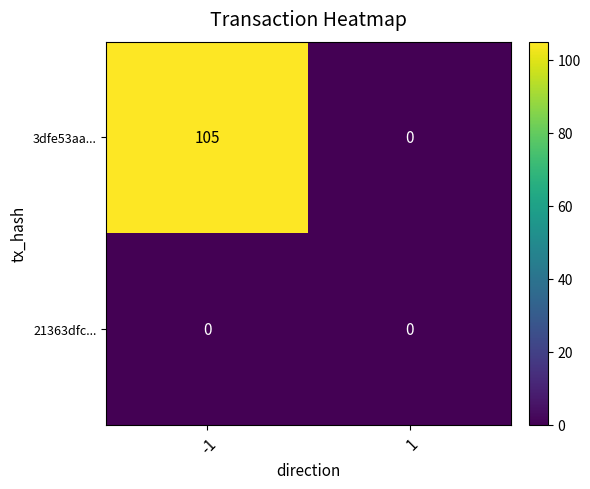

At how many categories does at least one series exceed 10?

1